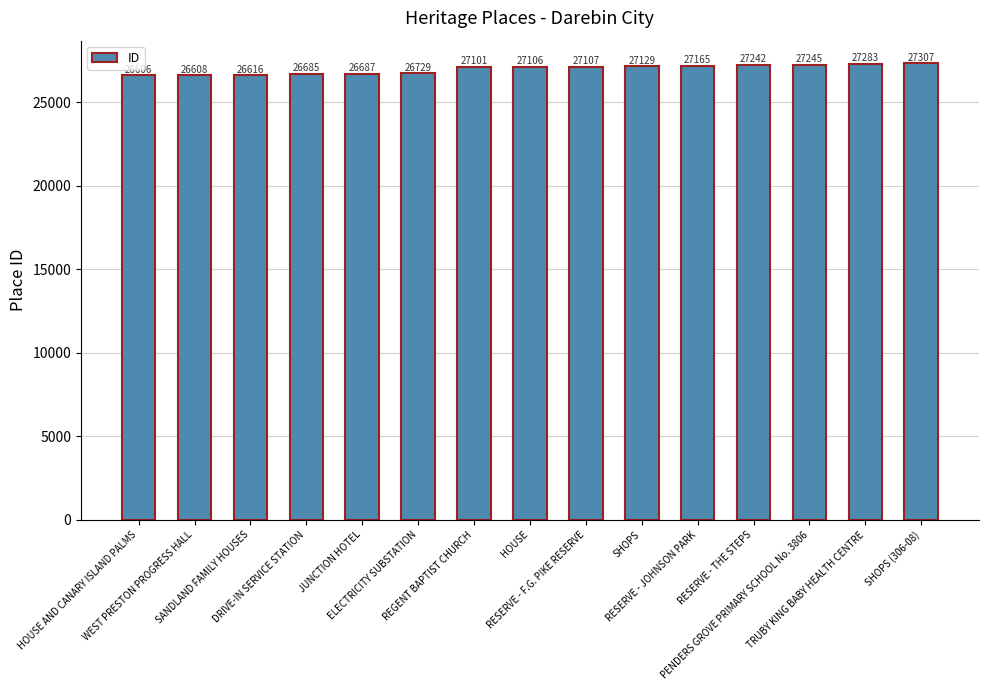

Count the number of categories in the chart.

15